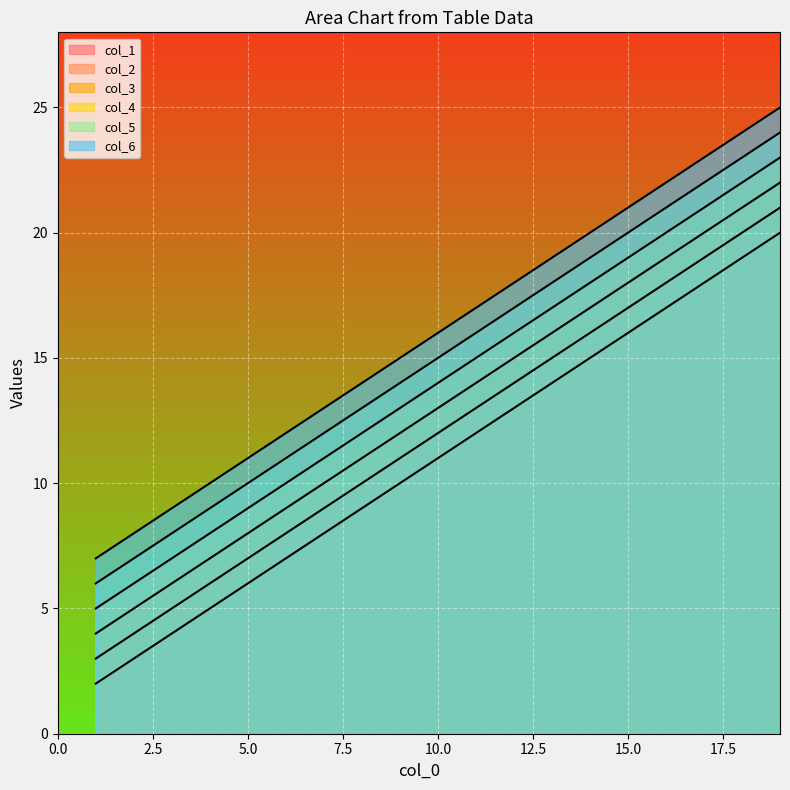

Reading right to left, what are all the values shown in this chart?

col_1: 20	19	18	17	16	15	14	13	12	11	10	9	8	7	6	5	4	3	2
col_2: 21	20	19	18	17	16	15	14	13	12	11	10	9	8	7	6	5	4	3
col_3: 22	21	20	19	18	17	16	15	14	13	12	11	10	9	8	7	6	5	4
col_4: 23	22	21	20	19	18	17	16	15	14	13	12	11	10	9	8	7	6	5
col_5: 24	23	22	21	20	19	18	17	16	15	14	13	12	11	10	9	8	7	6
col_6: 25	24	23	22	21	20	19	18	17	16	15	14	13	12	11	10	9	8	7